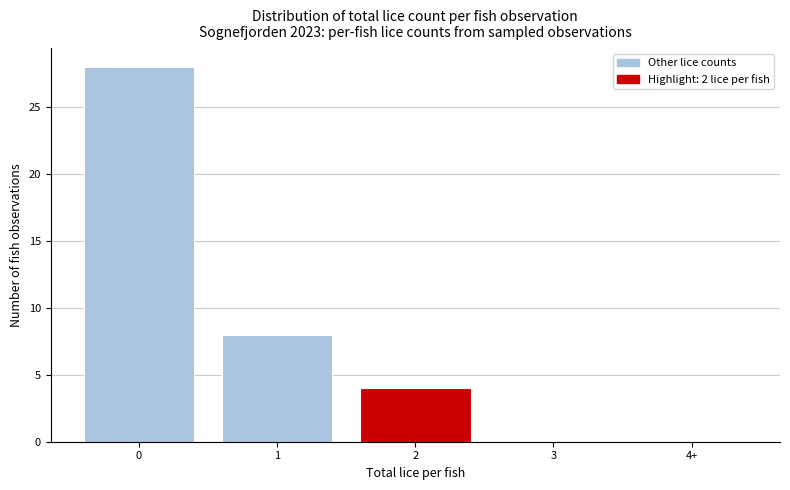

Reading right to left, list all the values displayed in this chart.

4+=0	3=0	2=4	1=8	0=28